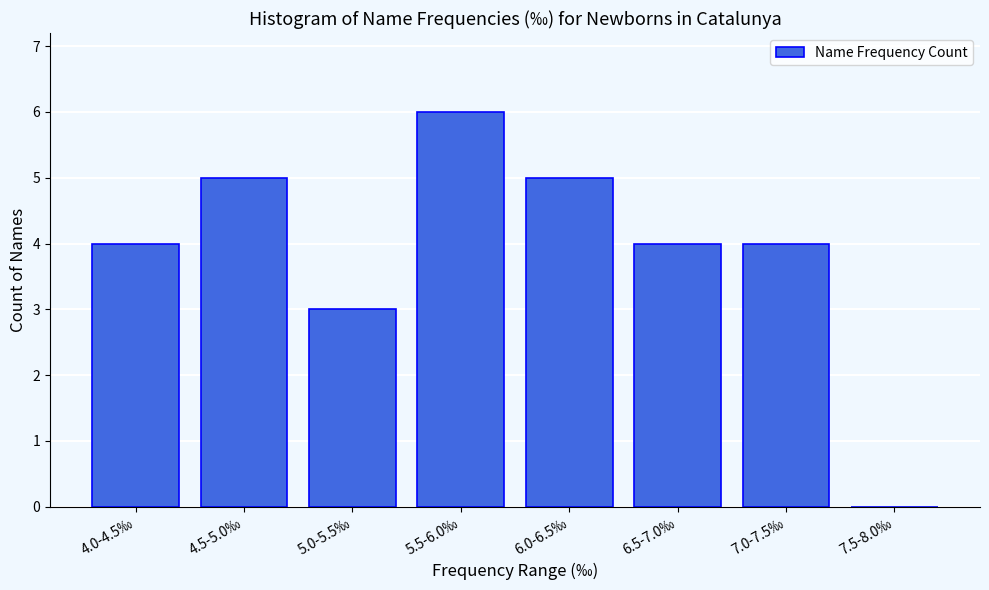

Reading left to right, extract all data points from this chart.

4.0-4.5‰=4	4.5-5.0‰=5	5.0-5.5‰=3	5.5-6.0‰=6	6.0-6.5‰=5	6.5-7.0‰=4	7.0-7.5‰=4	7.5-8.0‰=0